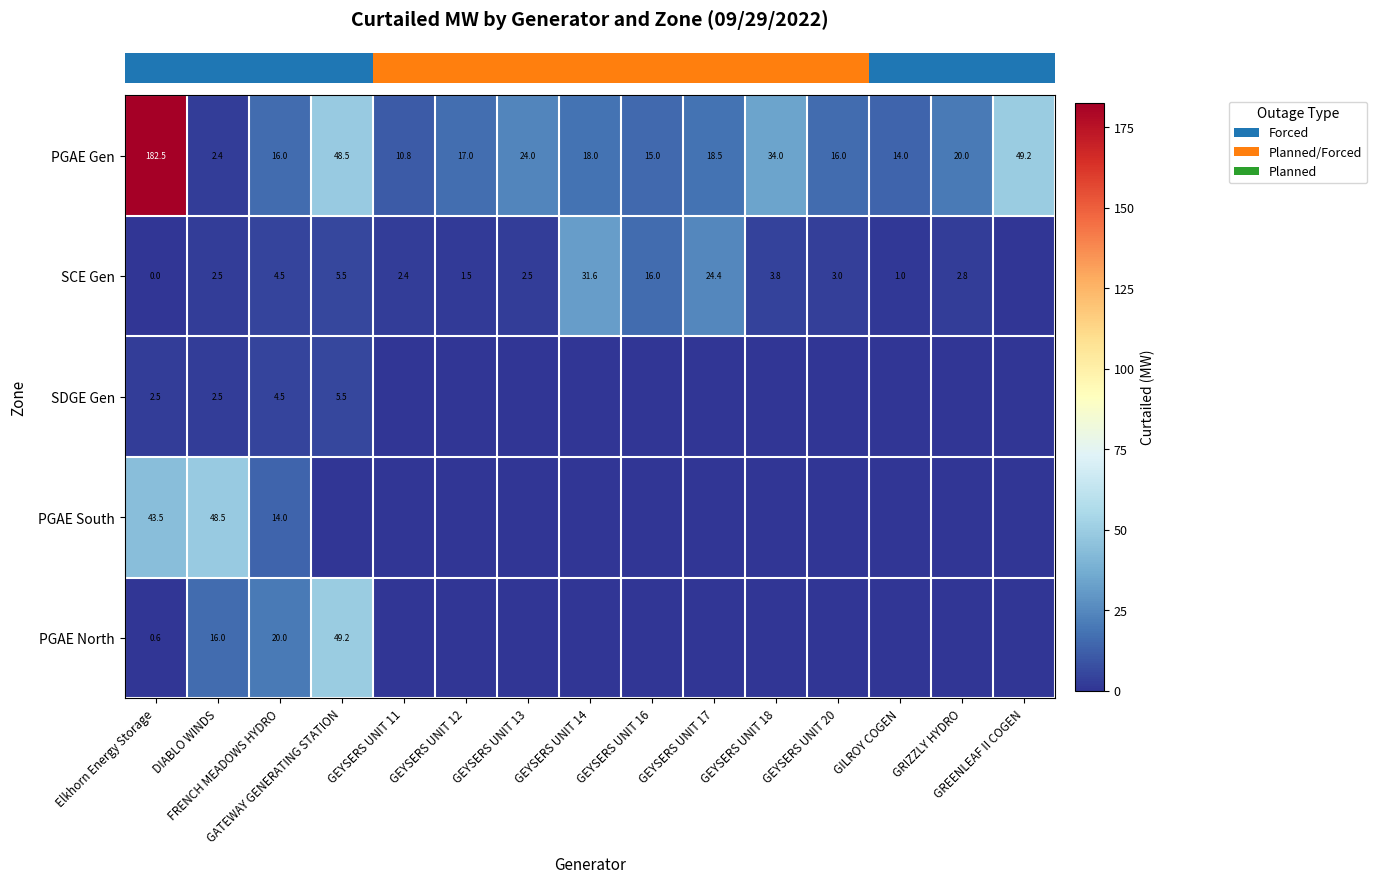

The value of row_0 at GEYSERS UNIT 16 is 24.2. True or false?

False